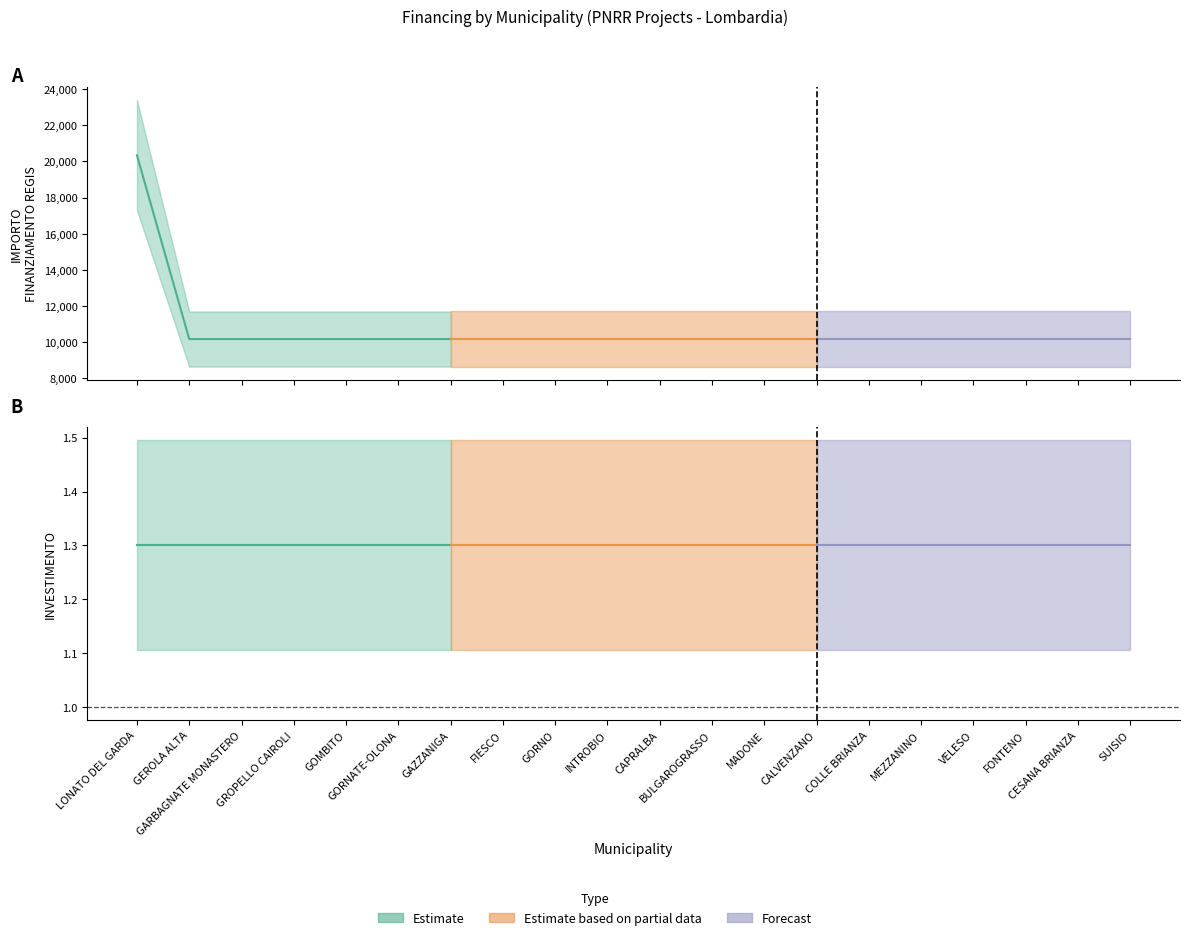

True or false: IMPORTO FINANZIAMENTO REGIS has a value of 10172.0 at INTROBIO.

True